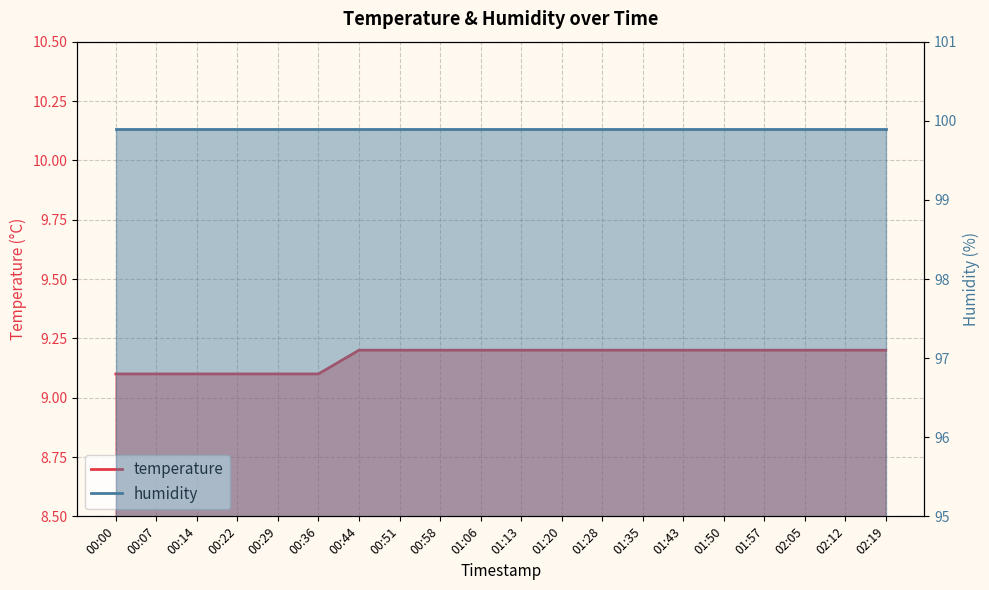

What is the sum of the values at 00:44 and 02:12?

18.4